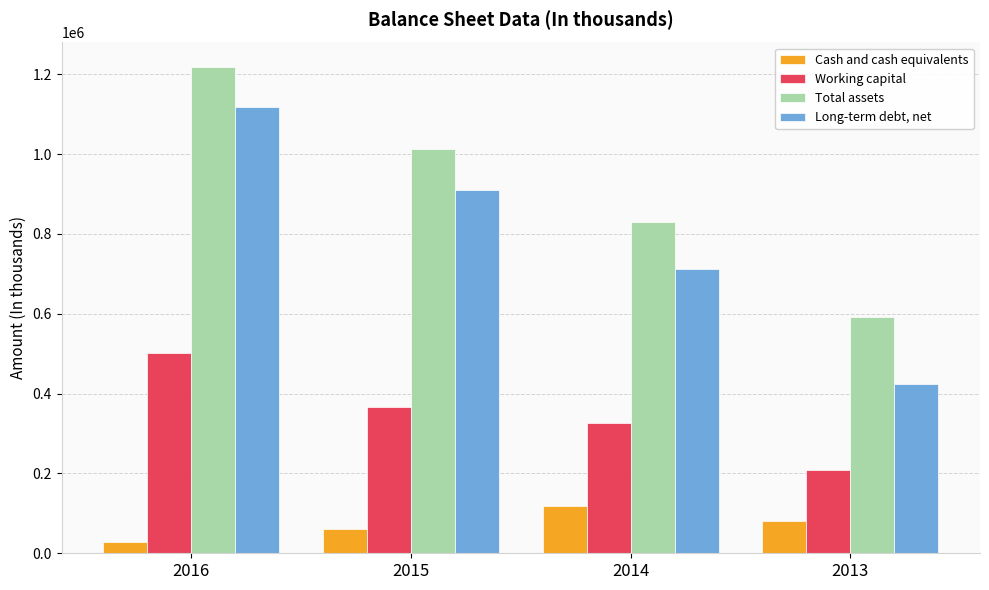

How many series are shown in this chart?

4